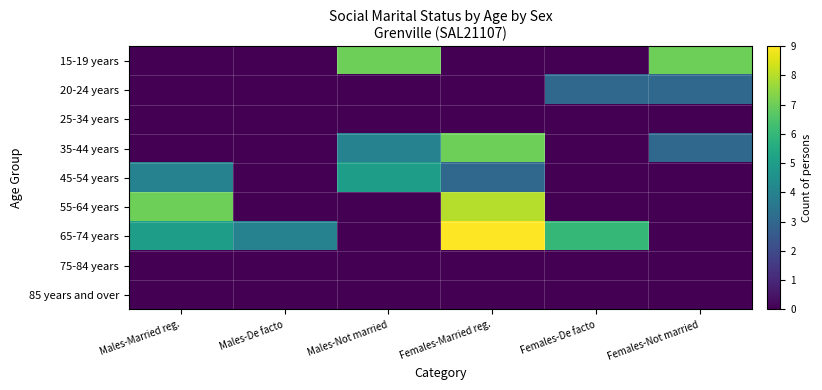

How many categories are shown in the chart?

6